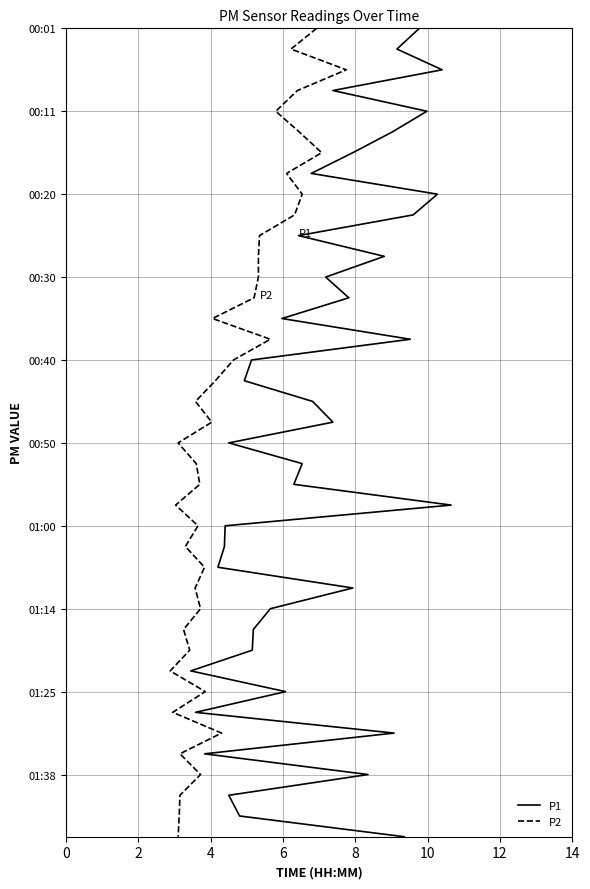

Count the number of data series in this chart.

2